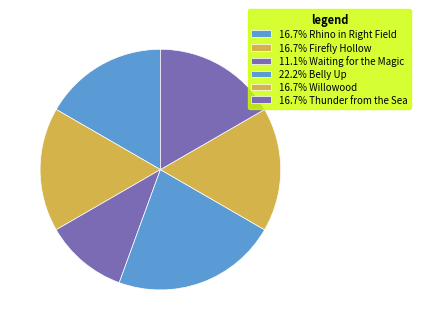

How many segments does this pie chart have?

6